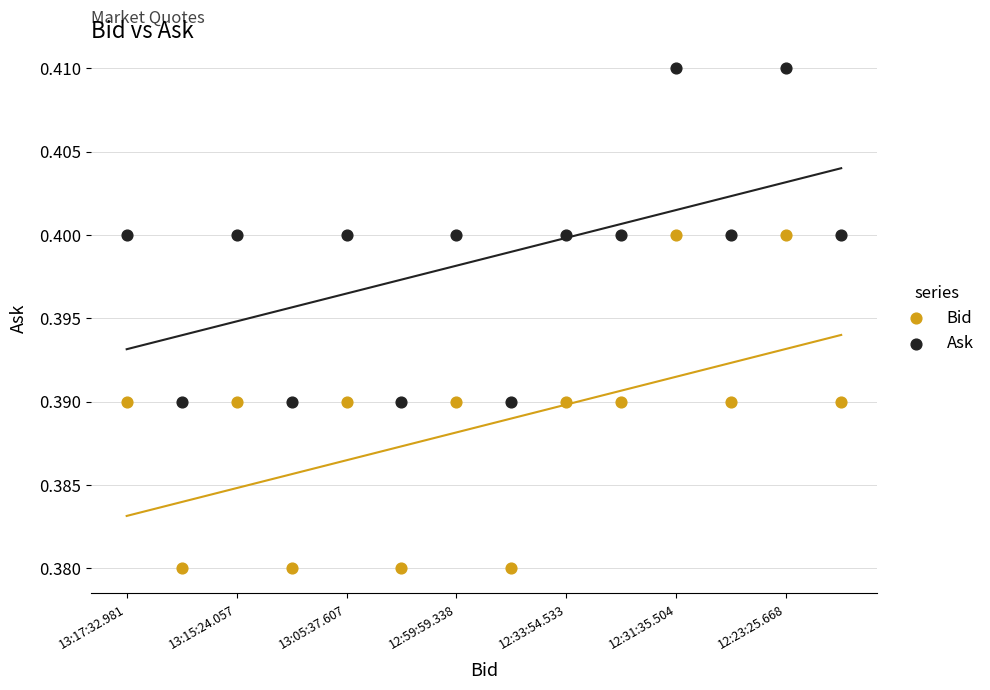

Which series contains the lowest Y value?

Bid